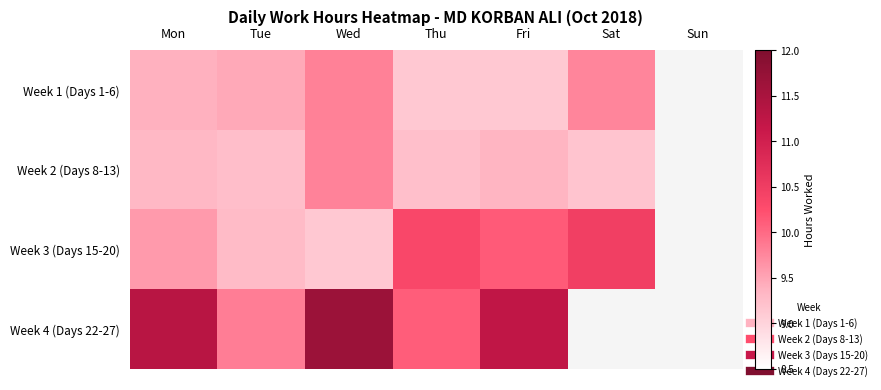

How many positive values does the Week 1 (Days 1-6) series have?

6